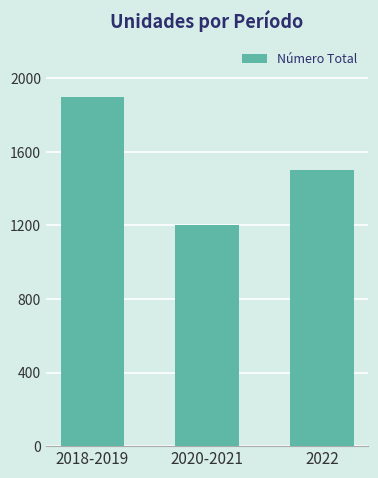

How many values are between 1200 and 1900?

3